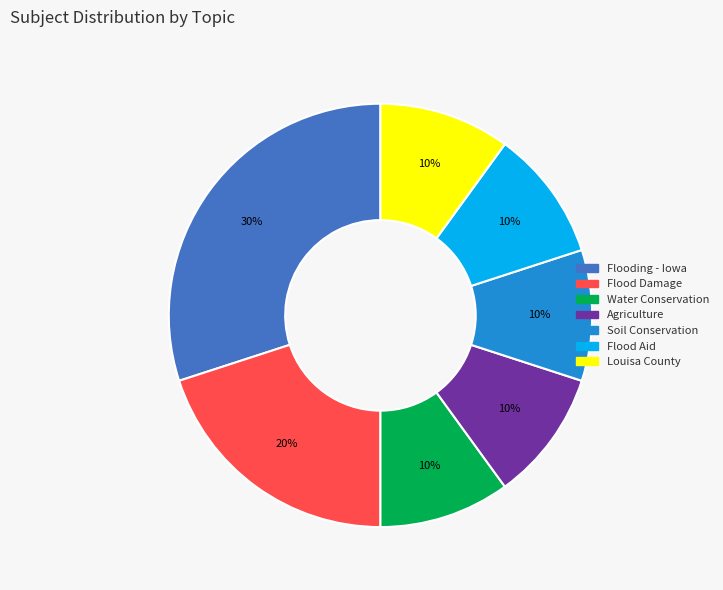

Which category has the biggest portion of the pie?

Flooding - Iowa